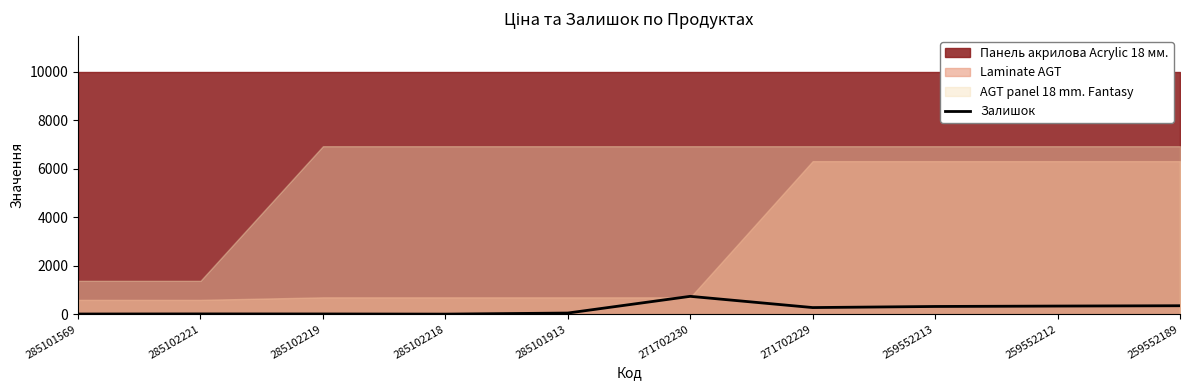

How many lines are shown in the chart?

1